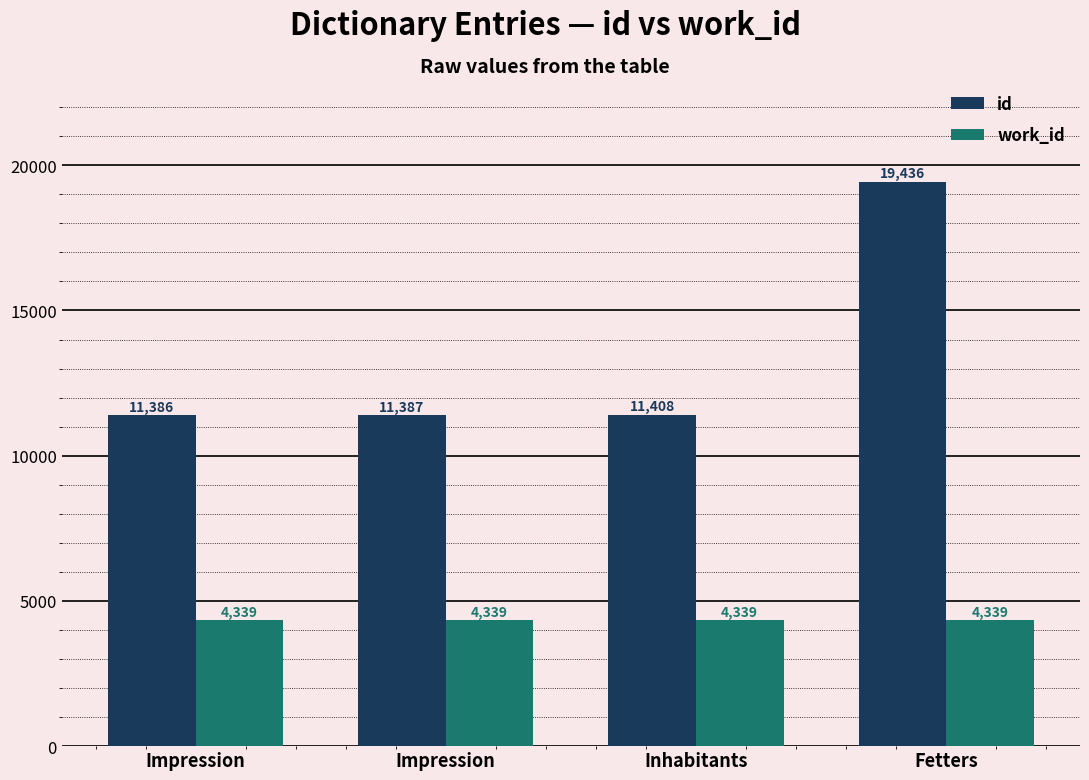

Which series has the largest total across all categories?

id